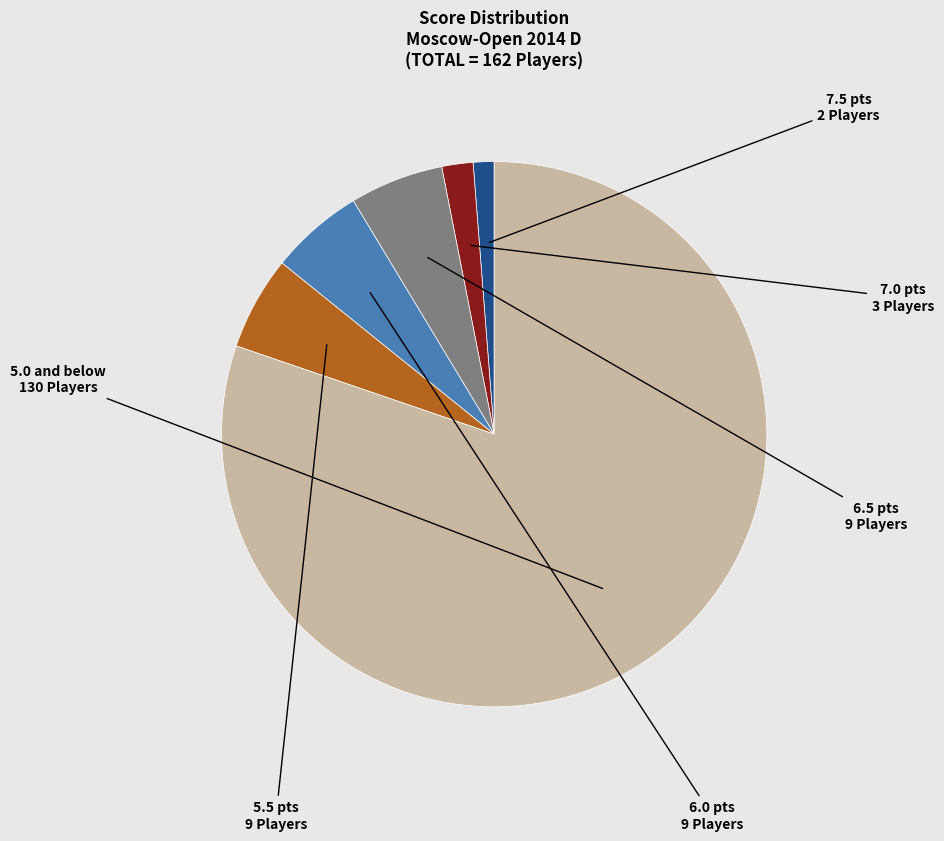

How many slices are in this pie chart?

6